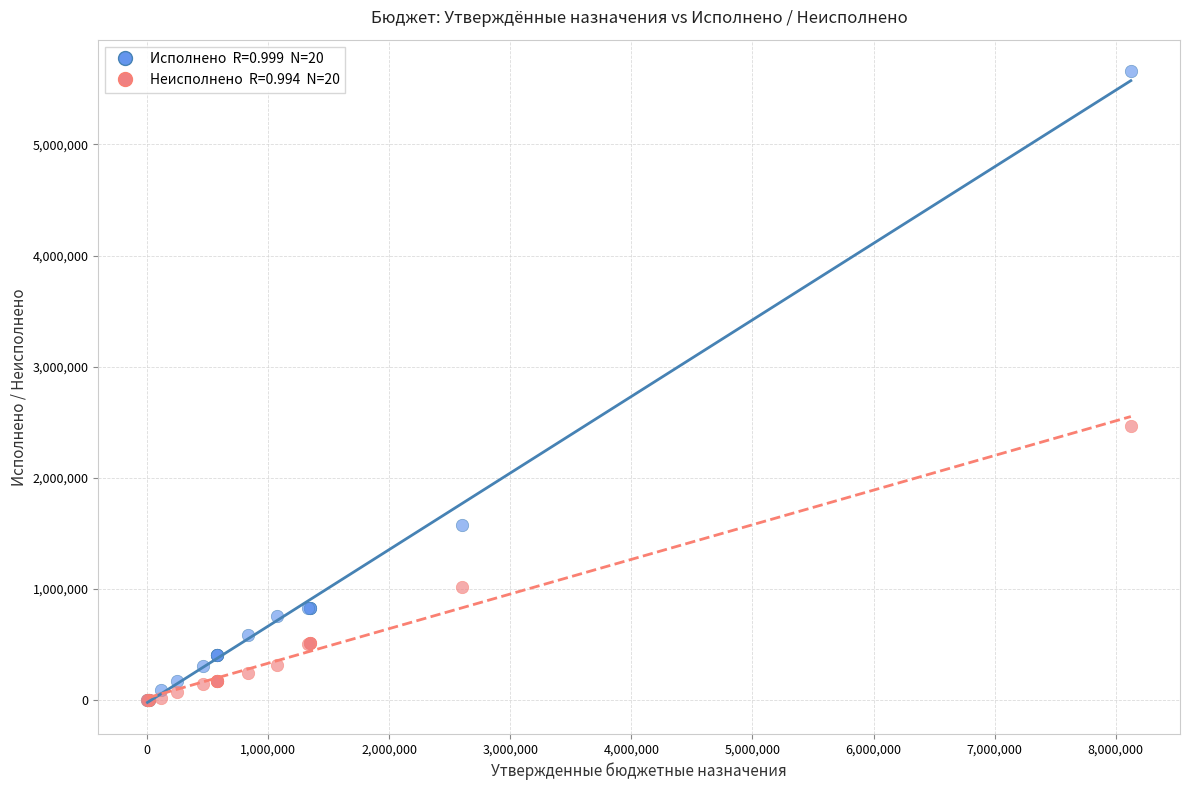

Across all series, what Y value is closest to 2829734?

2467212.6